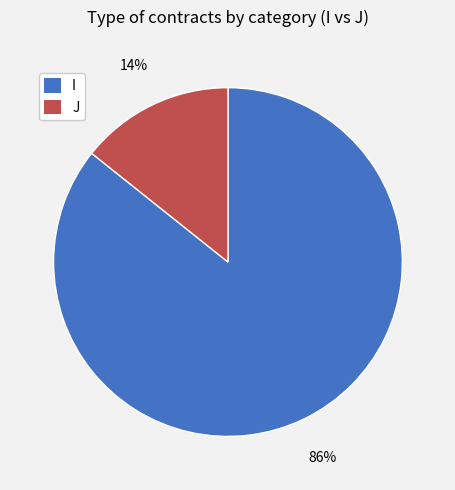

How many slices are in this pie chart?

2